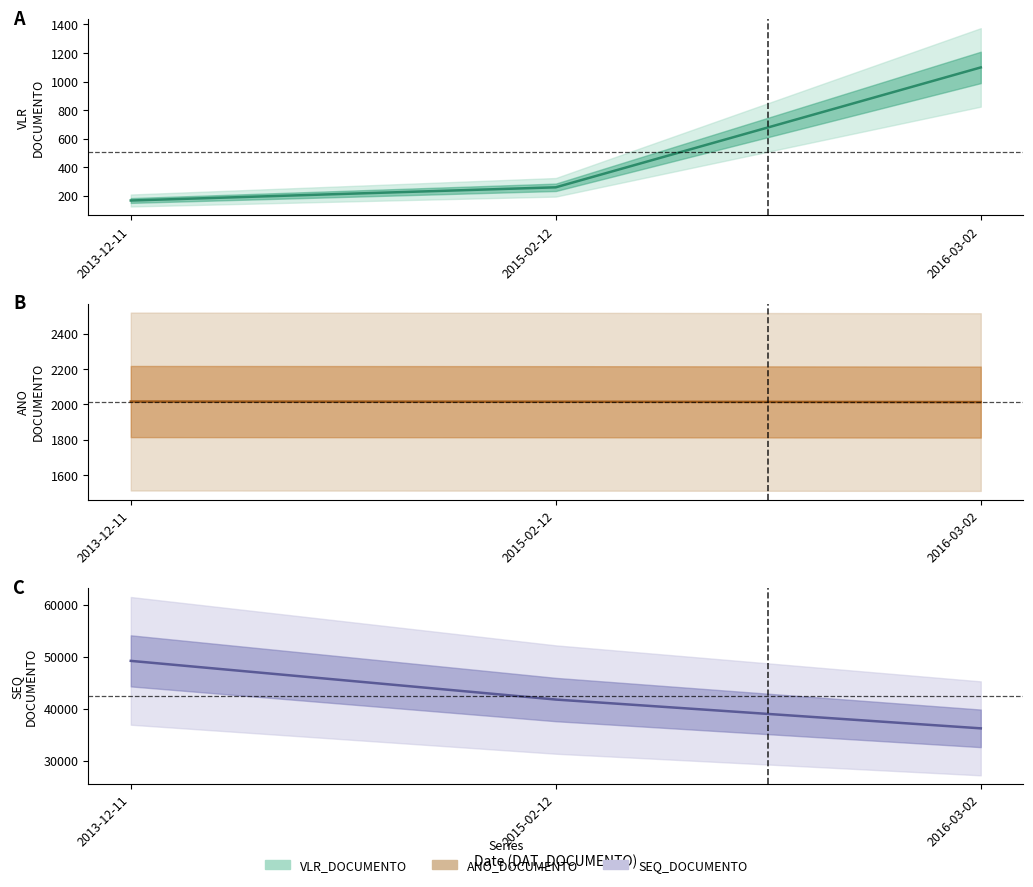

At 2015-02-12, list the series in order from smallest to largest.

VLR_DOCUMENTO, ANO_DOCUMENTO, SEQ_DOCUMENTO